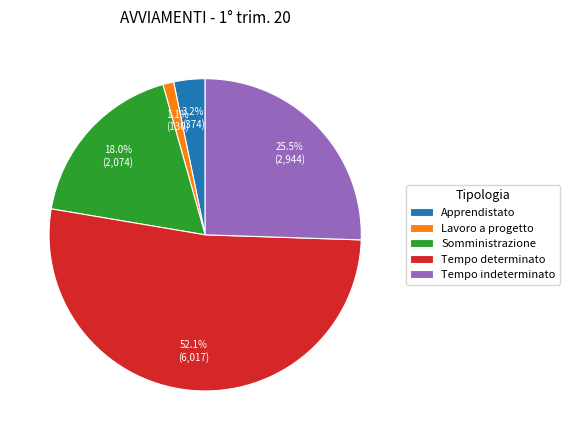

What is the majority slice?

Tempo determinato